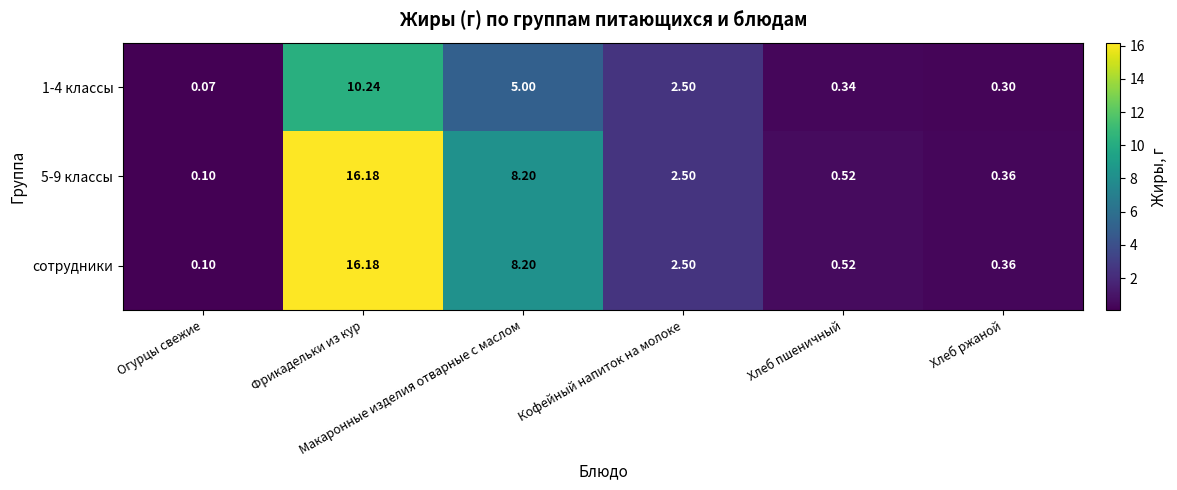

Count the number of data series in this chart.

3